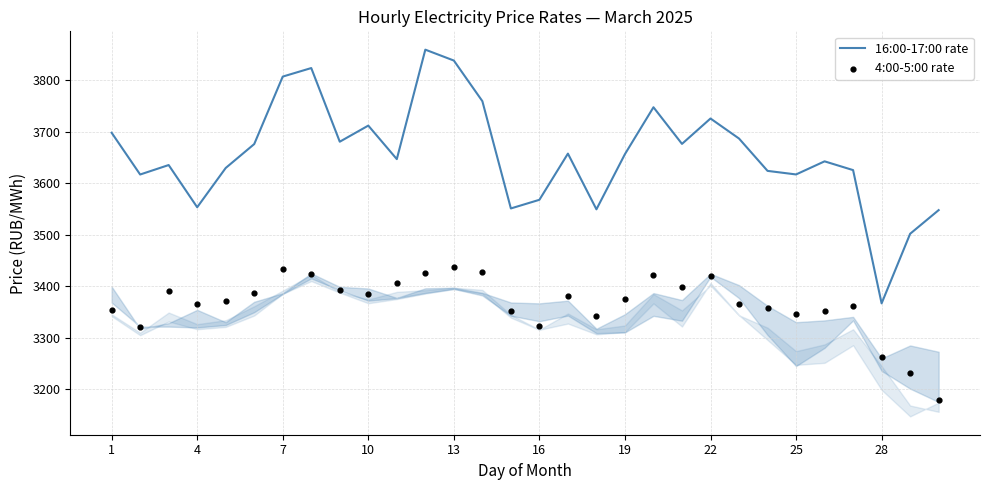

Which series contains the lowest Y value?

4:00-5:00 rate